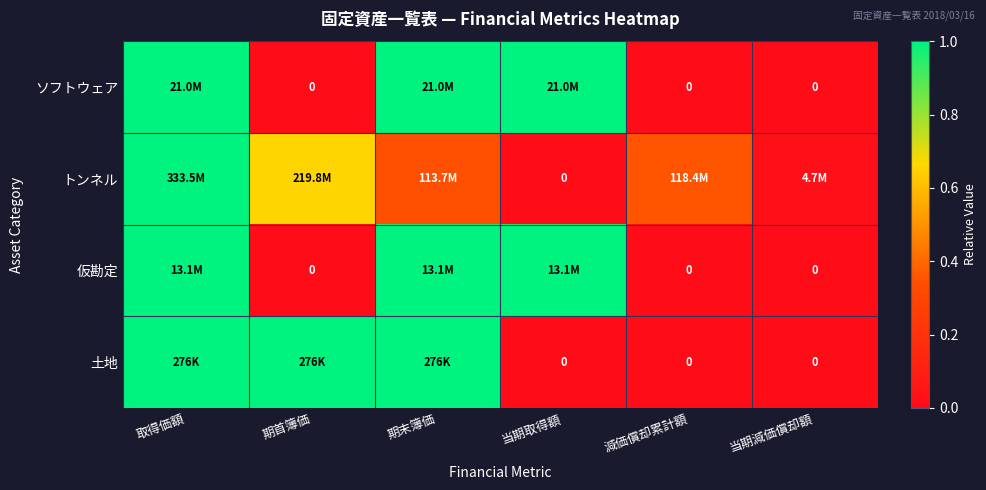

Is the value of トンネル at 当期減価償却額 greater than the value of ソフトウェア at 当期減価償却額?

Yes